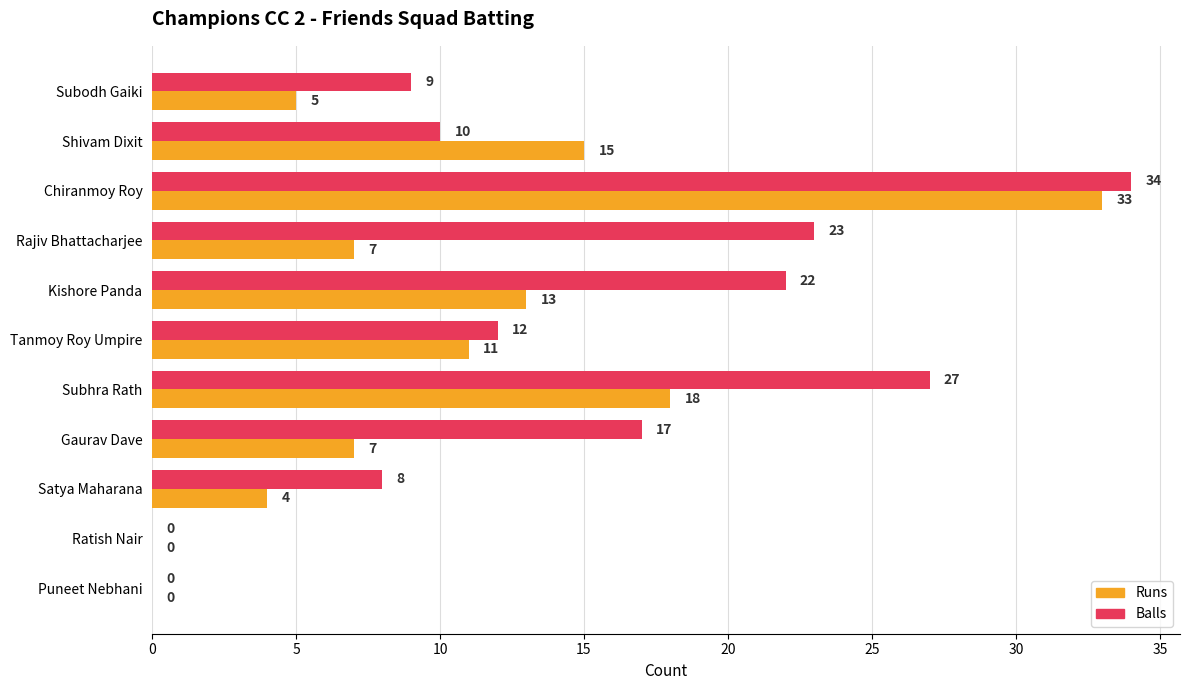

The Balls series shows 17 at Gaurav Dave. True or false?

True